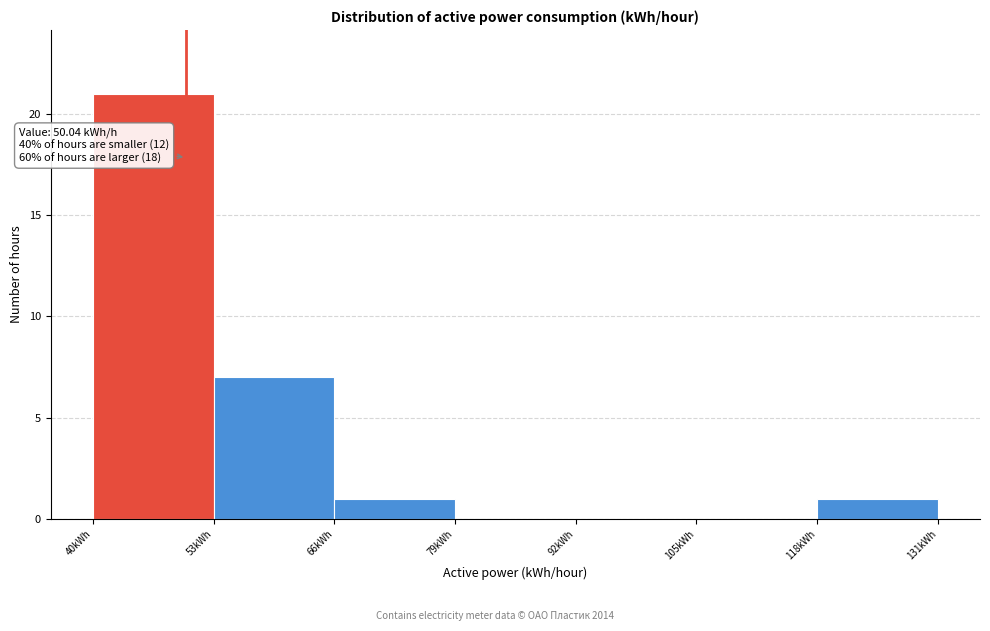

Which range on the x-axis has the tallest bar?

40 to 53